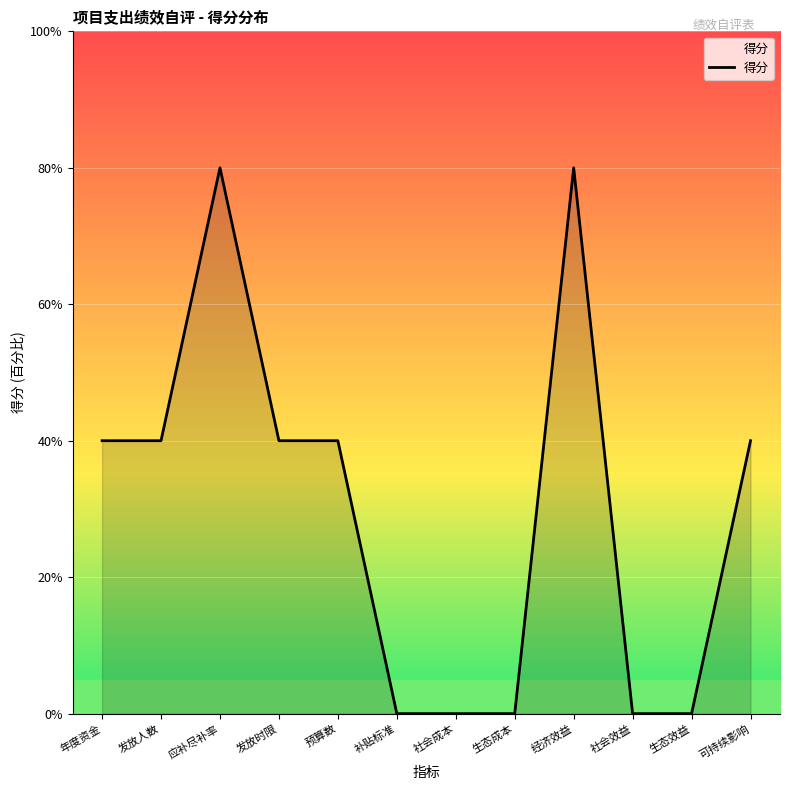

True or false: the data shows 7 at 预算数.

False